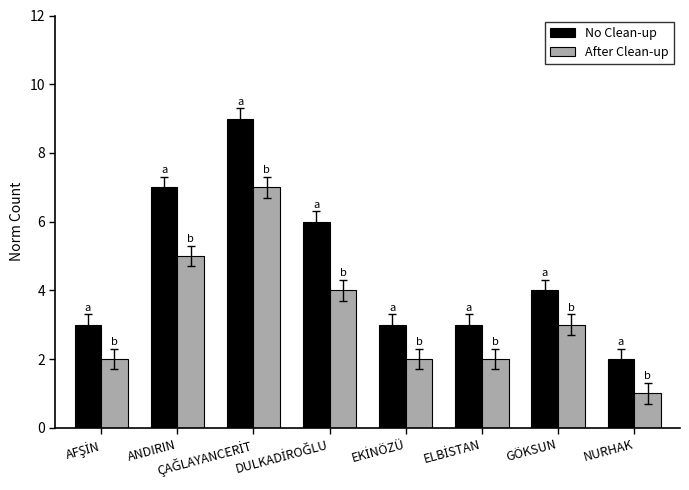

What are all the series names shown in the legend?

No Clean-up, After Clean-up